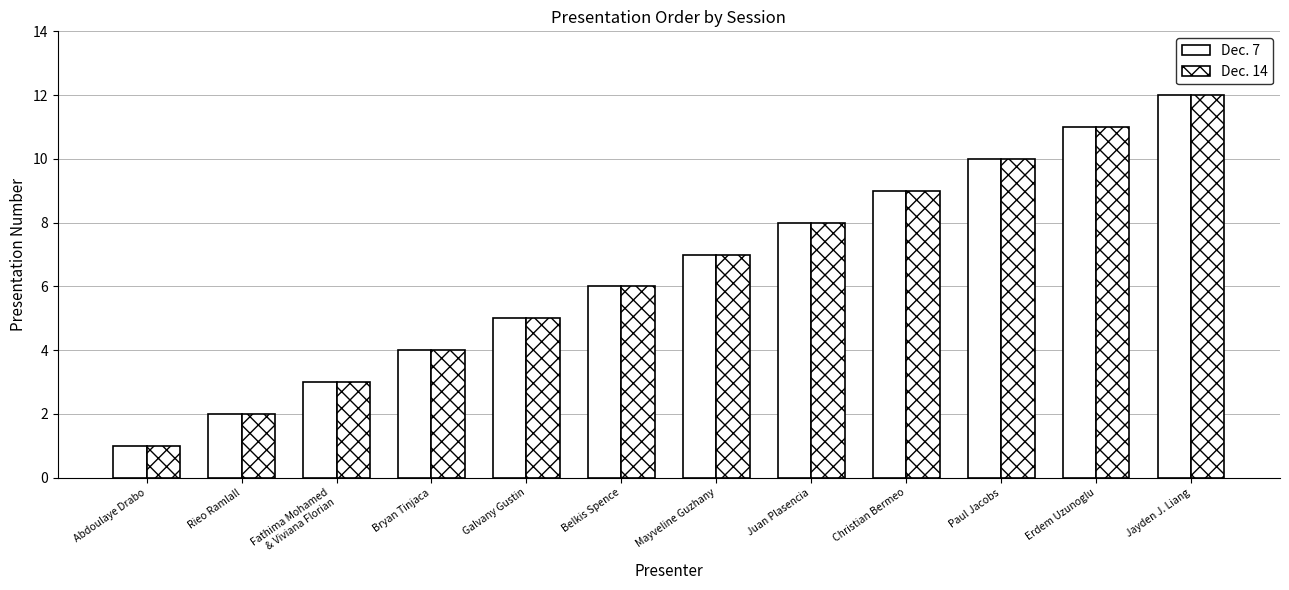

Does the chart contain any negative values?

No